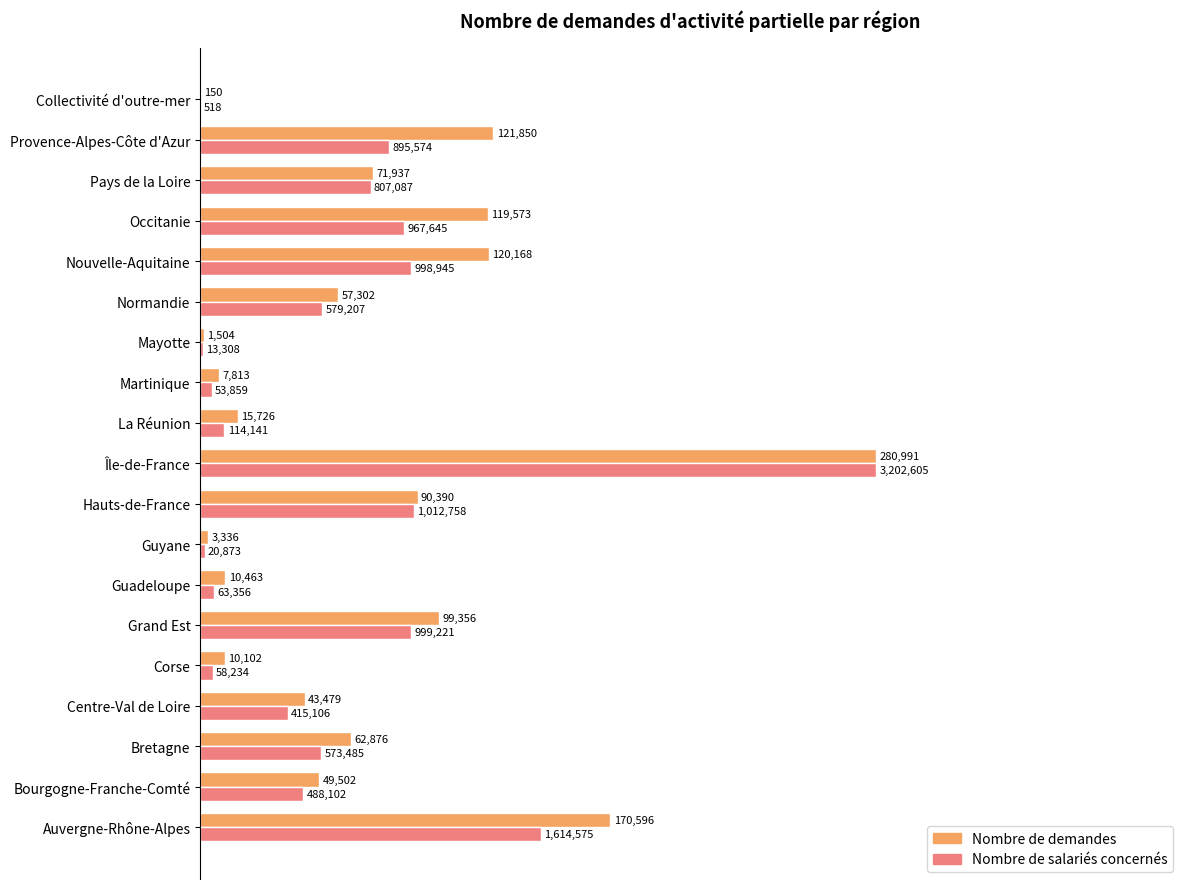

What are all the series names shown in the legend?

Nombre de demandes, Nombre de salariés concernés